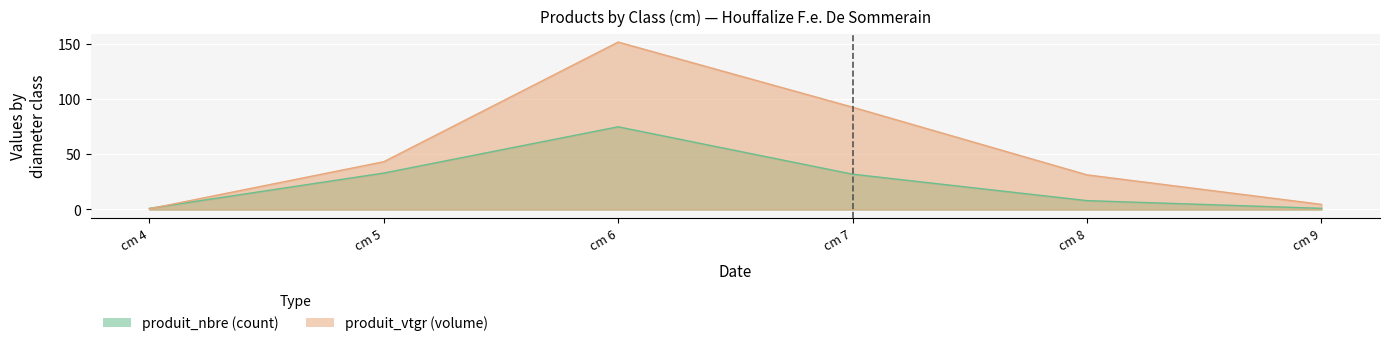

What is the sum of all produit_nbre values?

150.0